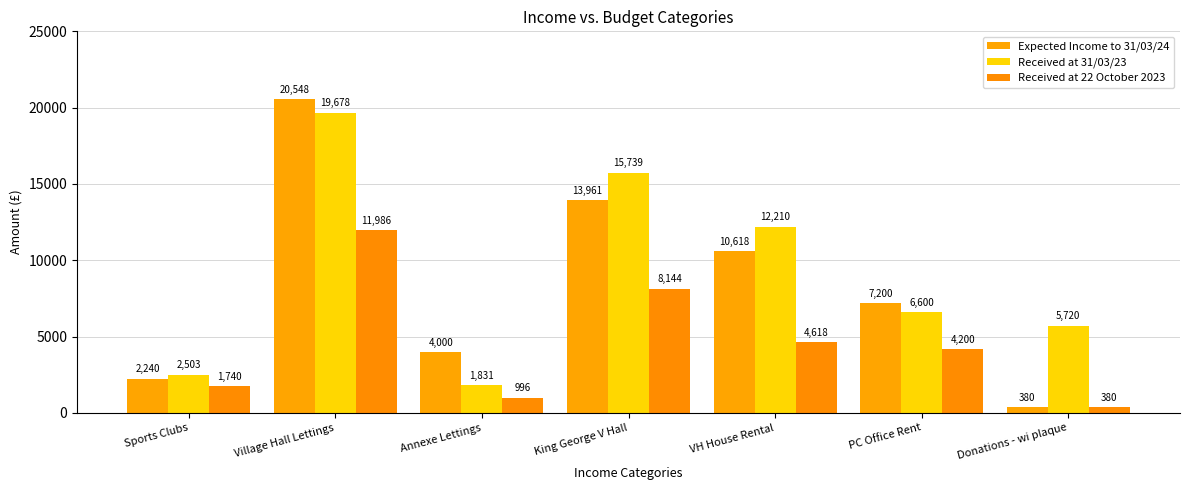

At which label does Expected Income to 31/03/24 first exceed 7200?

Village Hall Lettings